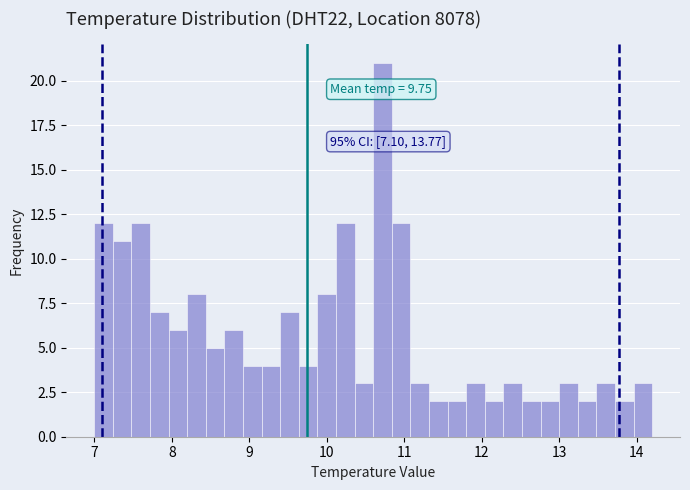

Read against the x-axis, roughly where is the centre of the tallest bar?

10.7